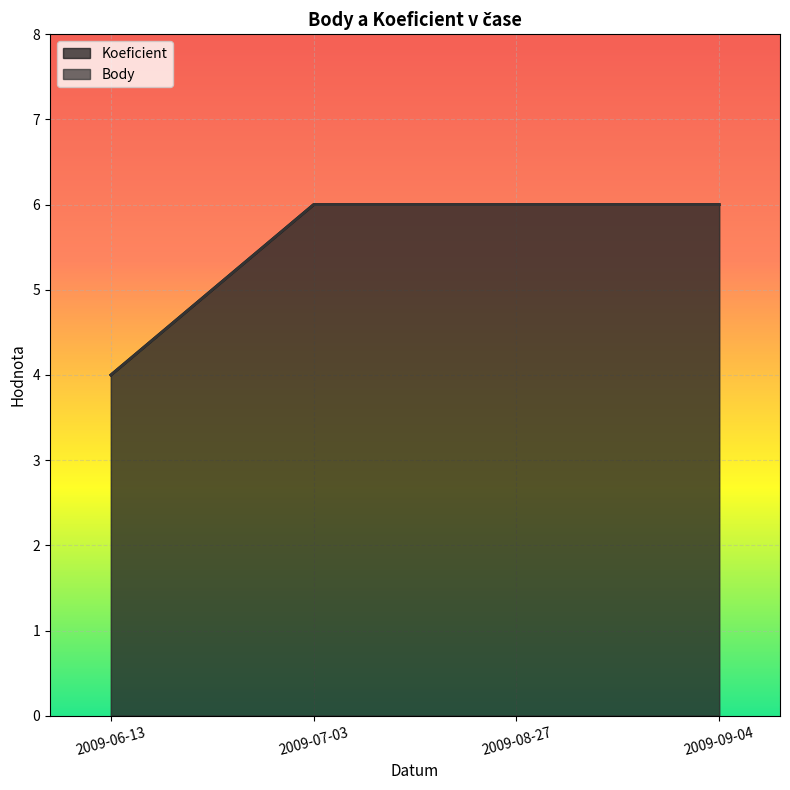

What is the value of the Body point at the 4th from the left?

6